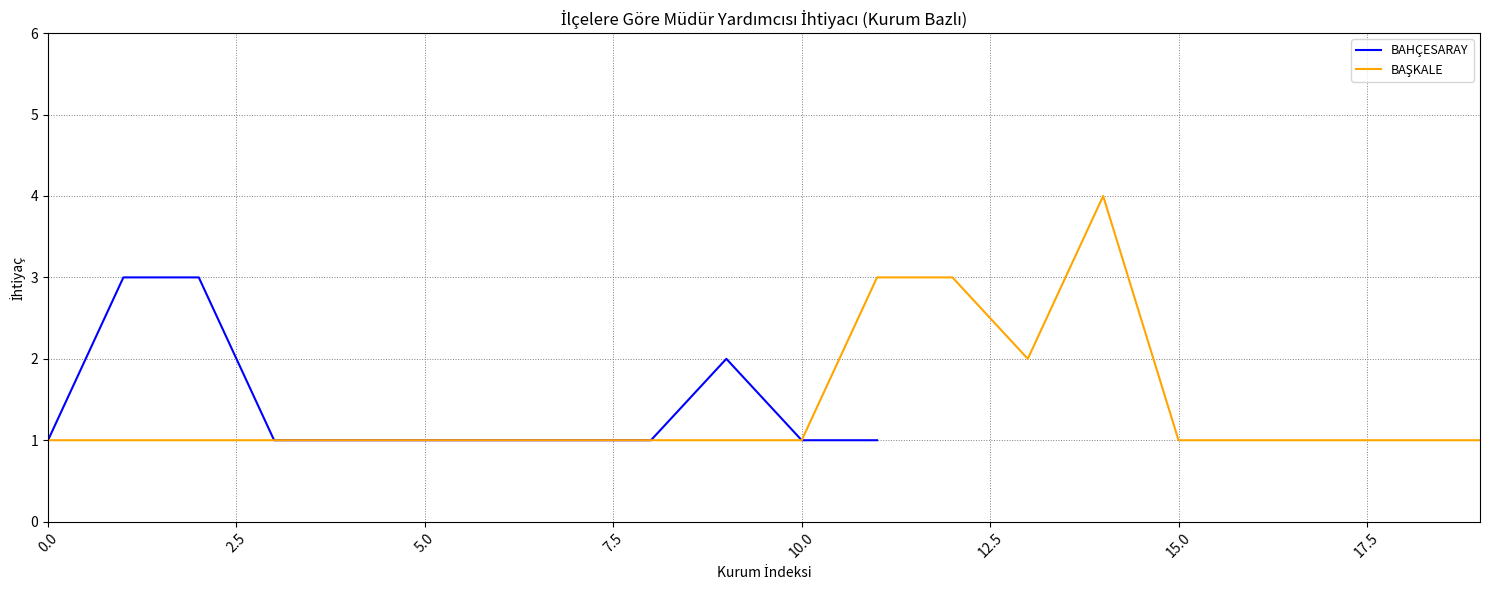

How many points are higher than both their immediate neighbors (excluding endpoints)?

1